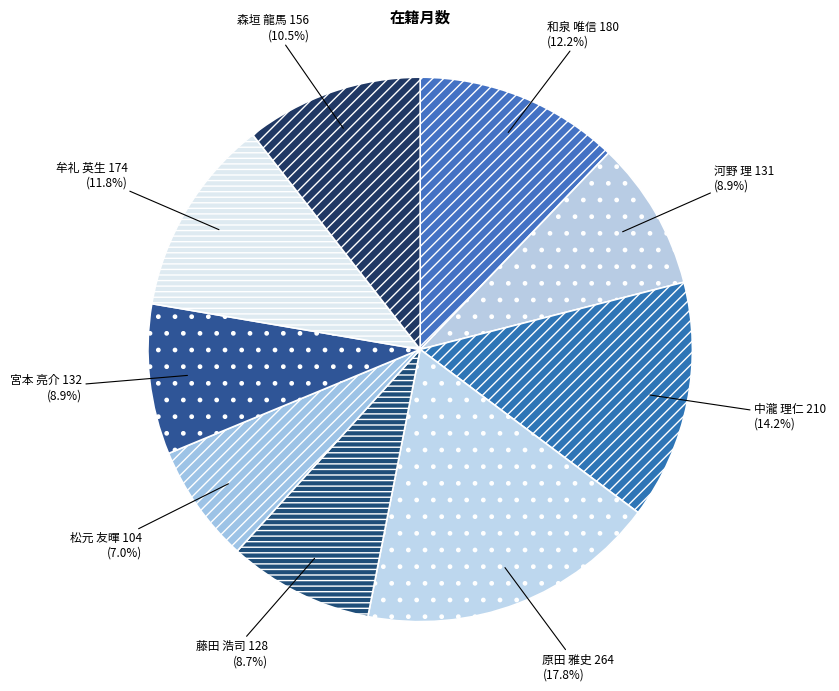

What is the ratio of the value at 松元 友暉 to the value at 中瀧 理仁?

0.5